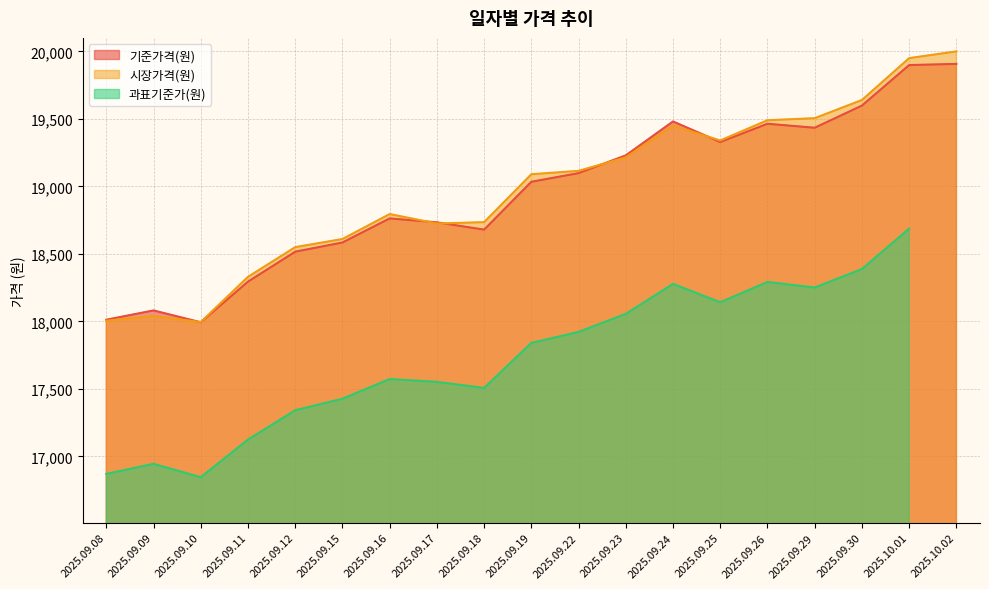

What is the lowest value of the 시장가격(원) series?

17995.0